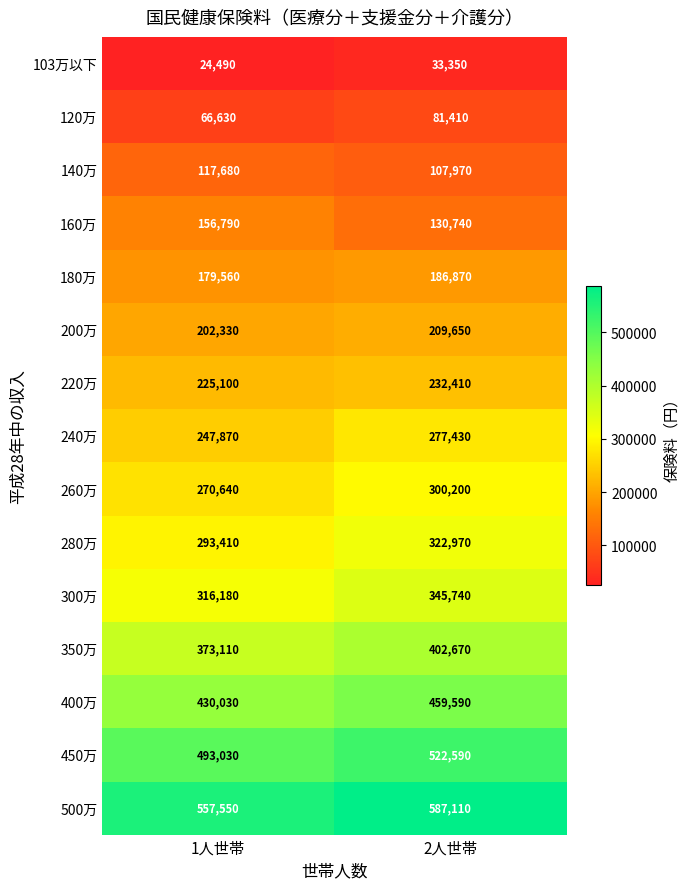

What is the minimum value for 300万?

316180